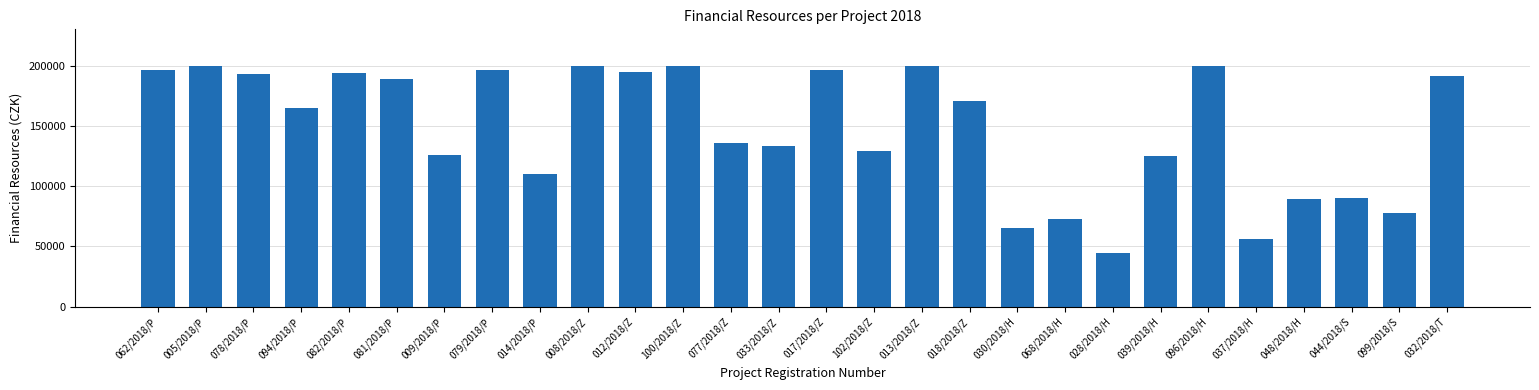

What value does the data have at 068/2018/H, to the nearest 50?

73000